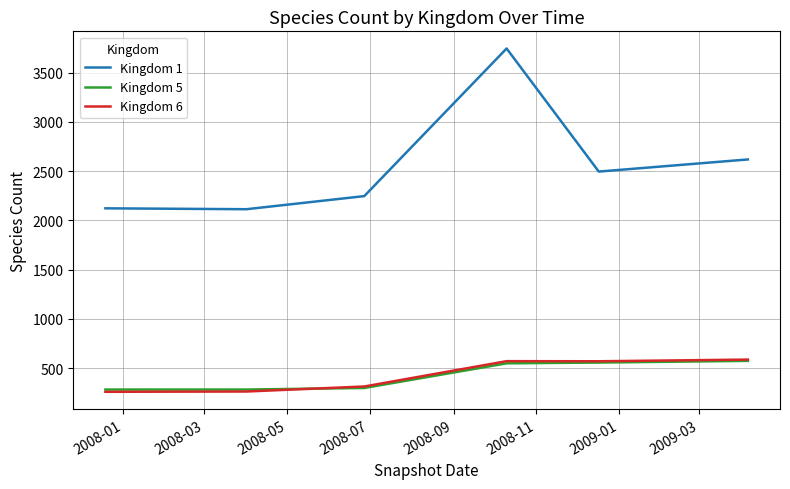

Which series has the largest total across all categories?

Kingdom 1